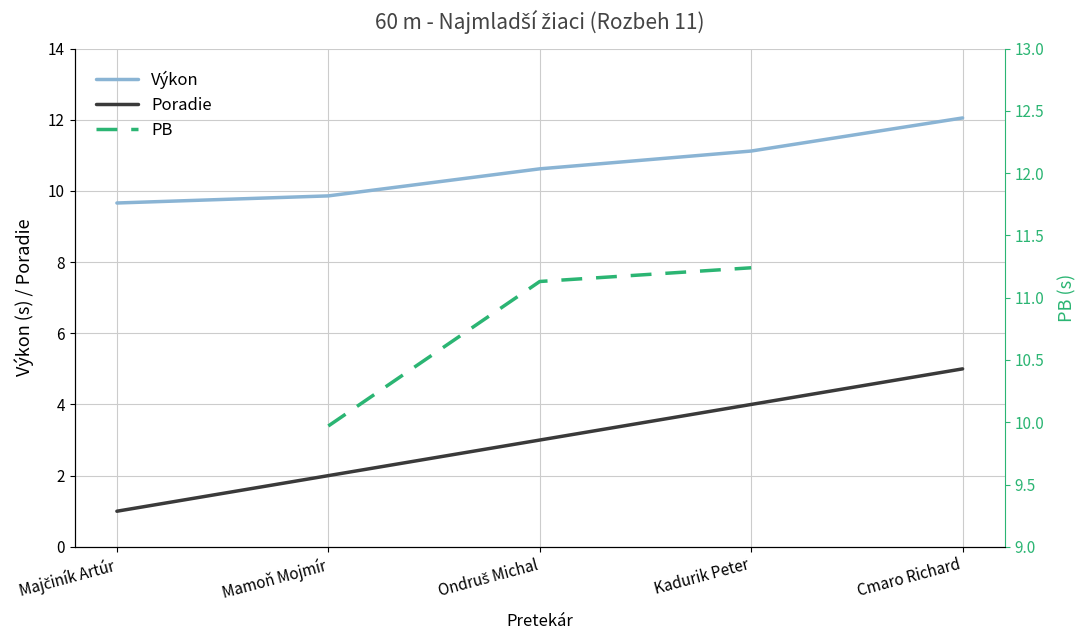

What is the sum of the Poradie values at Mamoň Mojmír and Kadurik Peter?

6.0